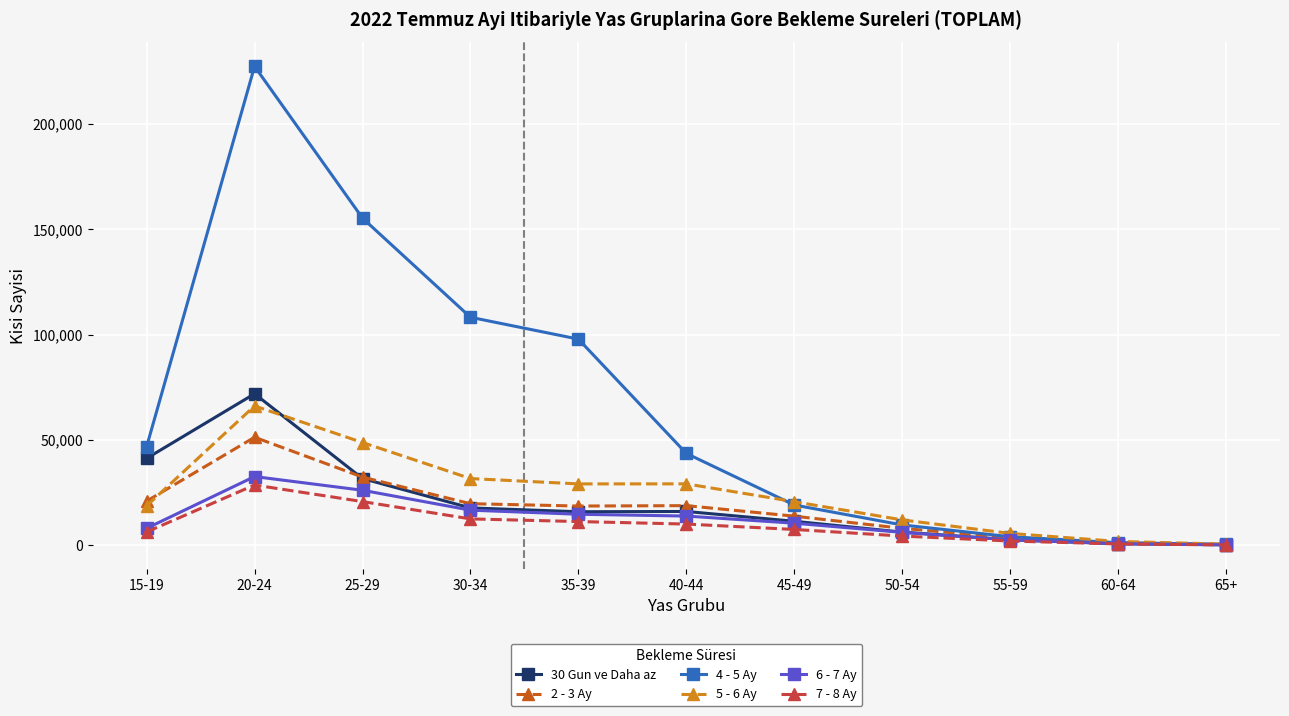

What is the value of the 5 - 6 Ay point at the 8th from the left?

12121